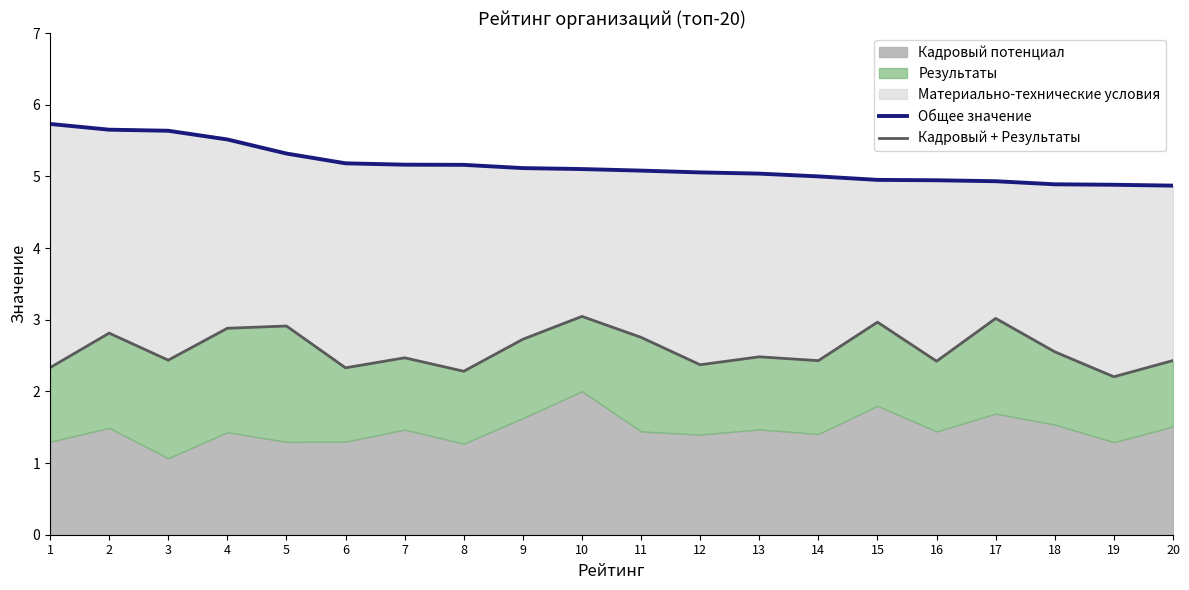

What is the spread (max minus min) of values at 10?

2.1